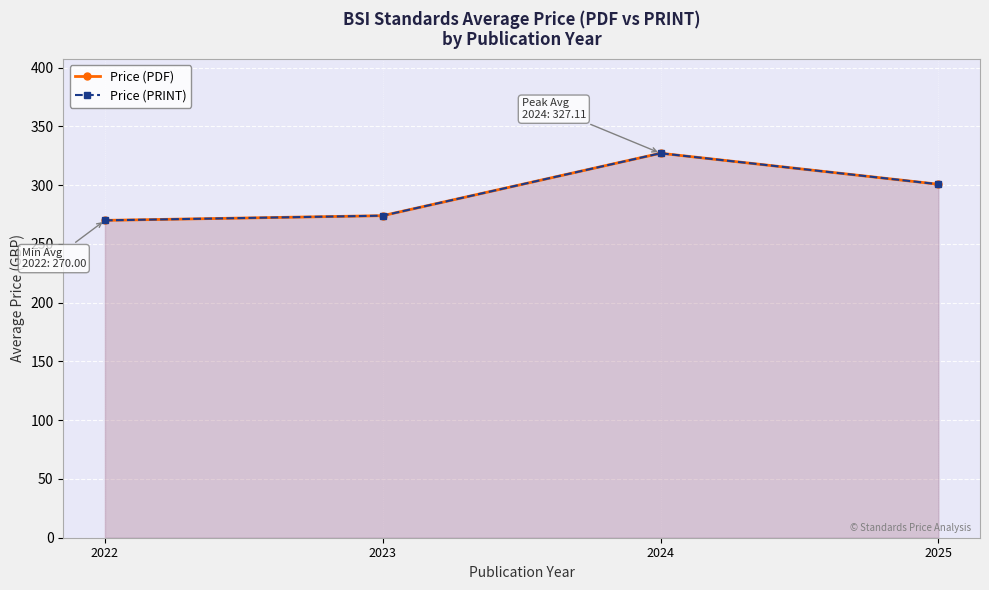

At how many categories does at least one series exceed 298?

2